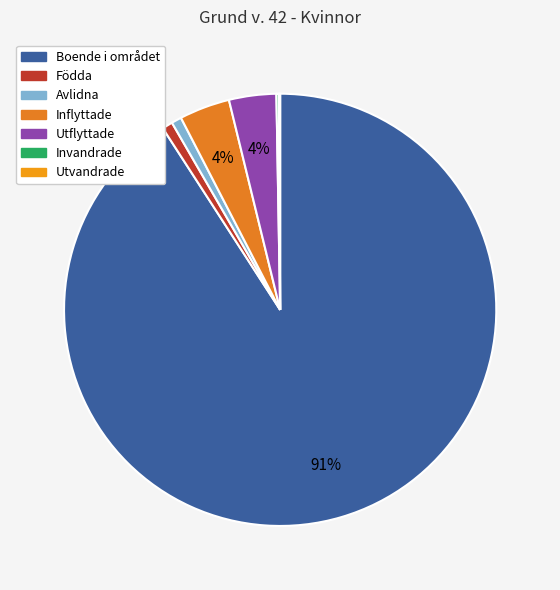

Which category has the smallest portion of the pie?

Utvandrade